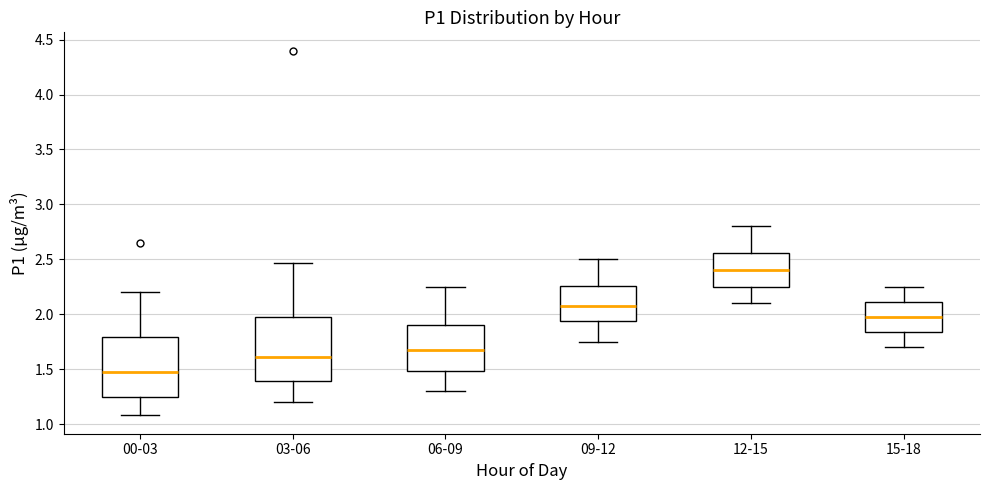

Reading left to right, transcribe this box plot: for each box, give where its median line is, the range the box spans, and where its two whiskers end, as read against the y-axis. The values are not printed on the chart, so give them approximately, as read against the axis.

00-03: median 1.50, box 1.25 to 1.80, whiskers 1.10 to 2.20
03-06: median 1.60, box 1.40 to 2.00, whiskers 1.20 to 2.45
06-09: median 1.70, box 1.50 to 1.90, whiskers 1.30 to 2.25
09-12: median 2.10, box 1.95 to 2.25, whiskers 1.75 to 2.50
12-15: median 2.40, box 2.25 to 2.55, whiskers 2.10 to 2.80
15-18: median 2.00, box 1.85 to 2.10, whiskers 1.70 to 2.25